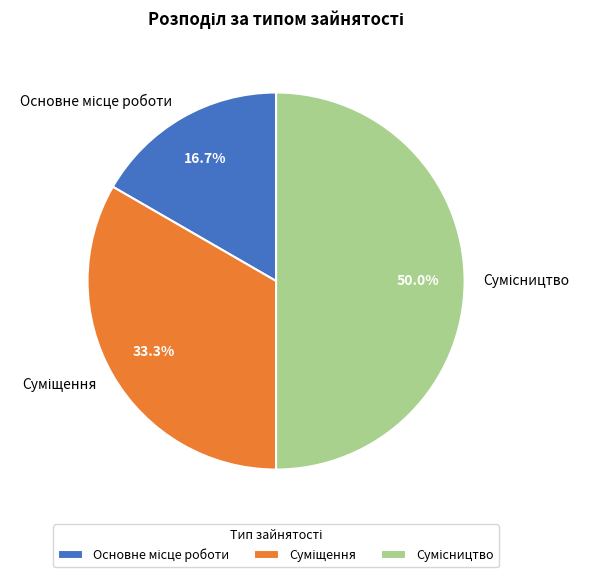

How many slices are in this pie chart?

3